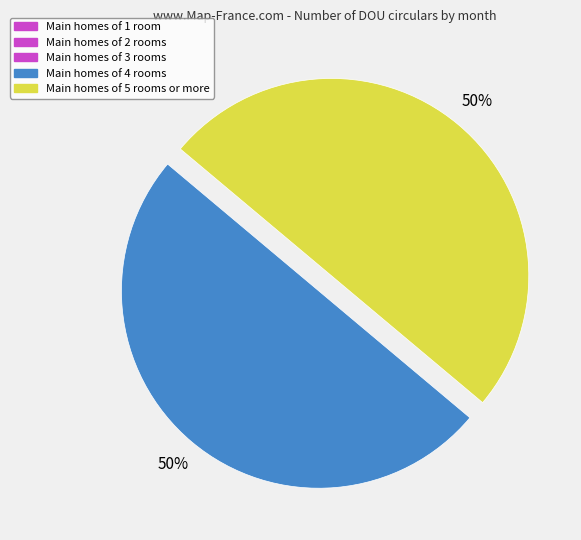

To the nearest percent, what is the average slice percentage?

50%